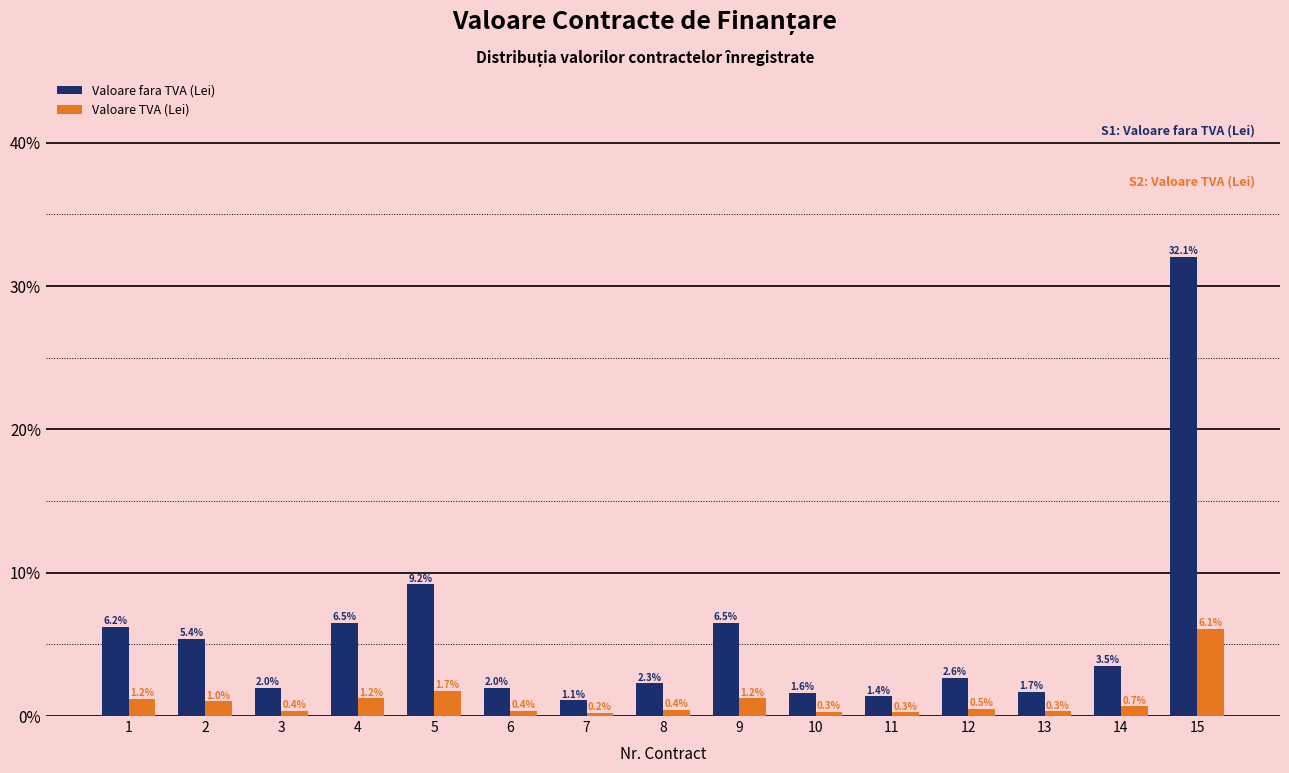

True or false: Valoare fara TVA (Lei) has a value of 1.1 at 7.

True